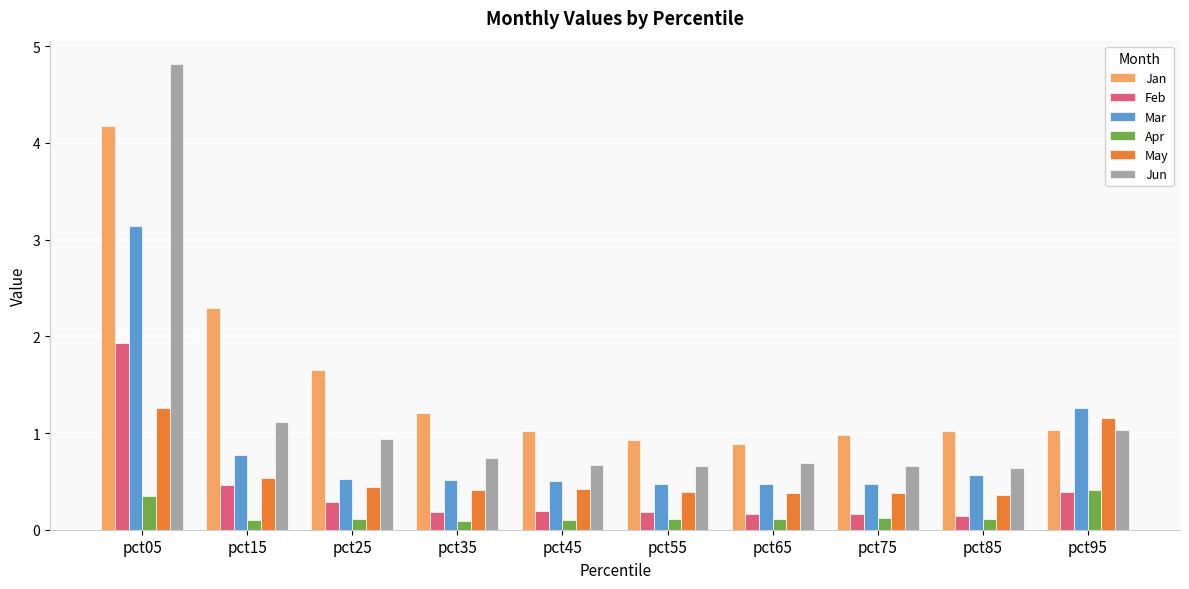

Is the value of Mar at pct25 greater than the value of Jan at pct55?

No